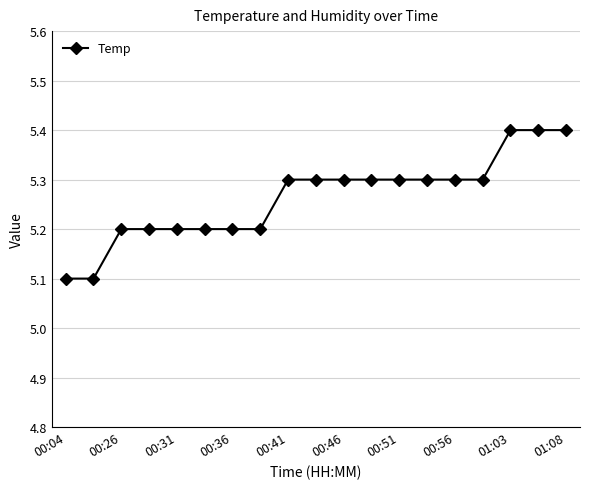

What is the value of the 17th point from the left?

5.4